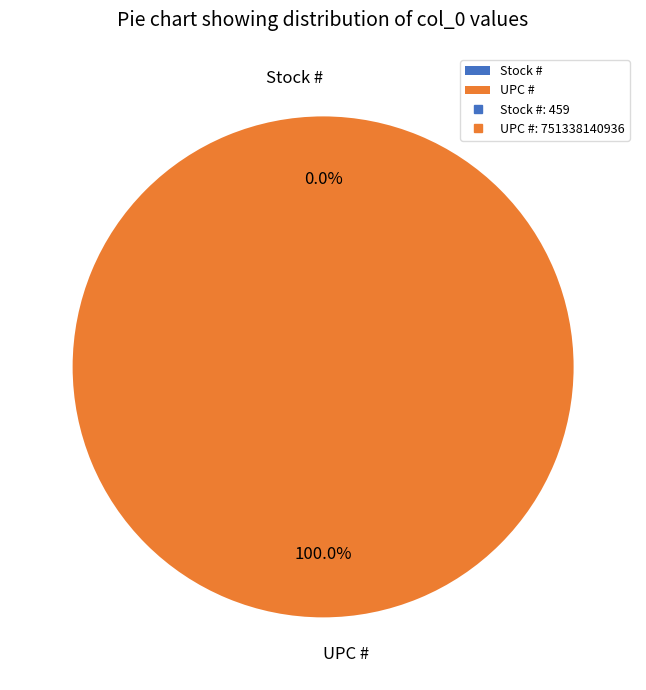

Which category has the smallest portion of the pie?

Stock #